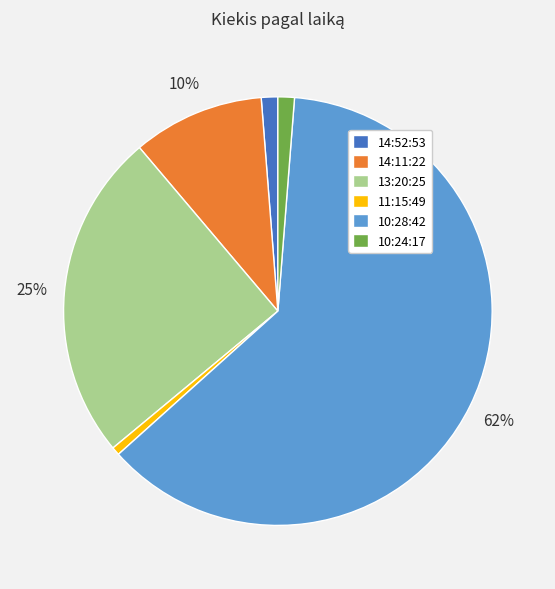

To the nearest percent, what percentage of the pie is 14:52:53?

1%